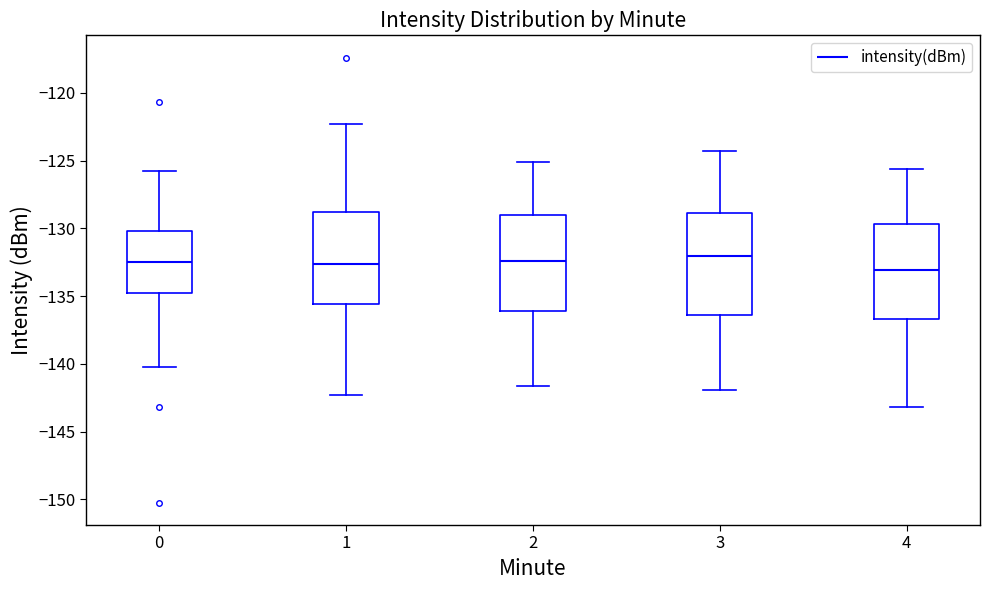

Reading left to right, read every box against the y-axis: the position of its median line, the range the box covers, and the ends of its whiskers. The values are not printed on the chart, so give them approximately, as read against the axis.

0: median -132.5, box -135.0 to -130.0, whiskers -140.0 to -126.0
1: median -132.5, box -135.5 to -129.0, whiskers -142.5 to -122.5
2: median -132.5, box -136.0 to -129.0, whiskers -141.5 to -125.0
3: median -132.0, box -136.5 to -129.0, whiskers -142.0 to -124.5
4: median -133.0, box -136.5 to -129.5, whiskers -143.0 to -125.5